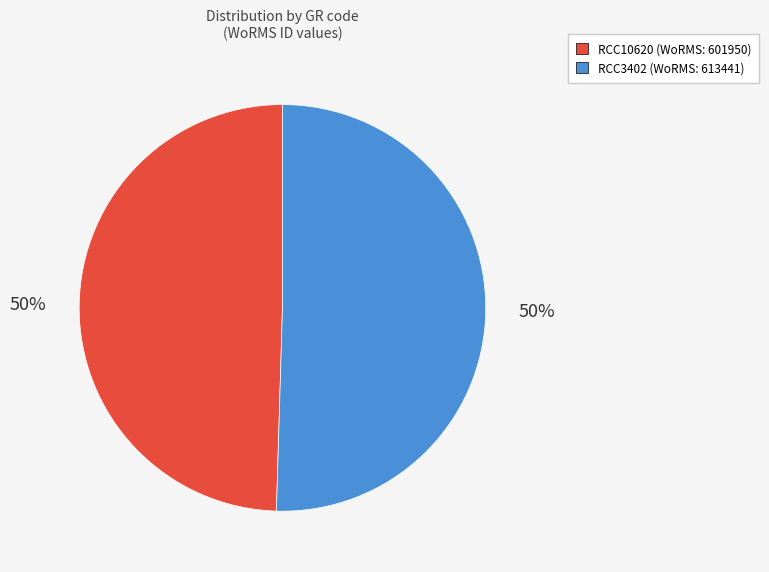

What is the ratio of the value at RCC10620 to the value at RCC3402?

1.0